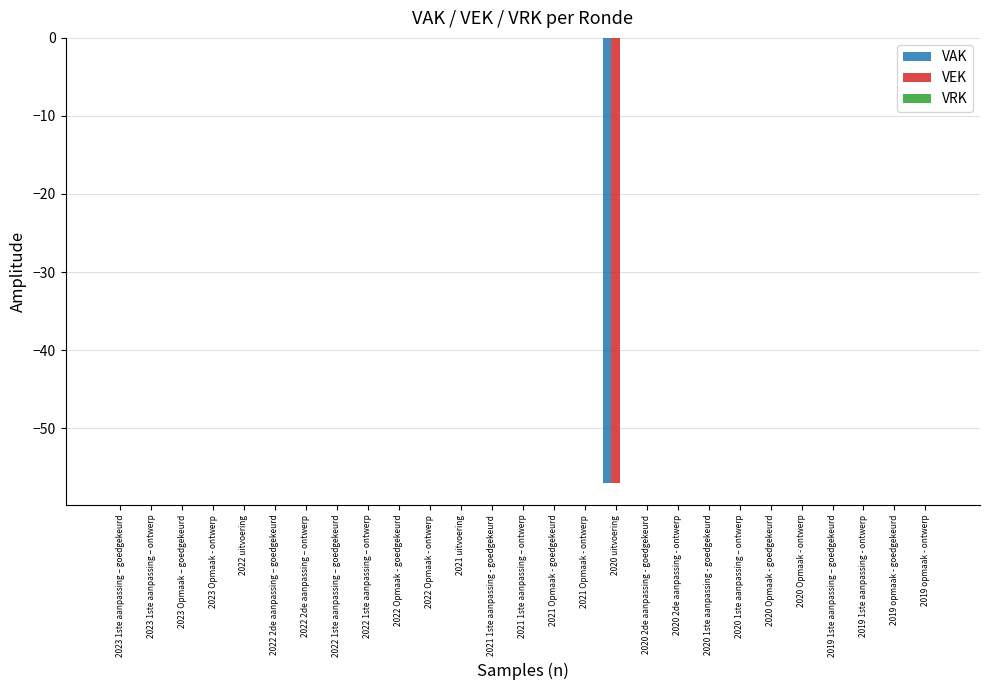

What is the sum of all VEK values?

-57